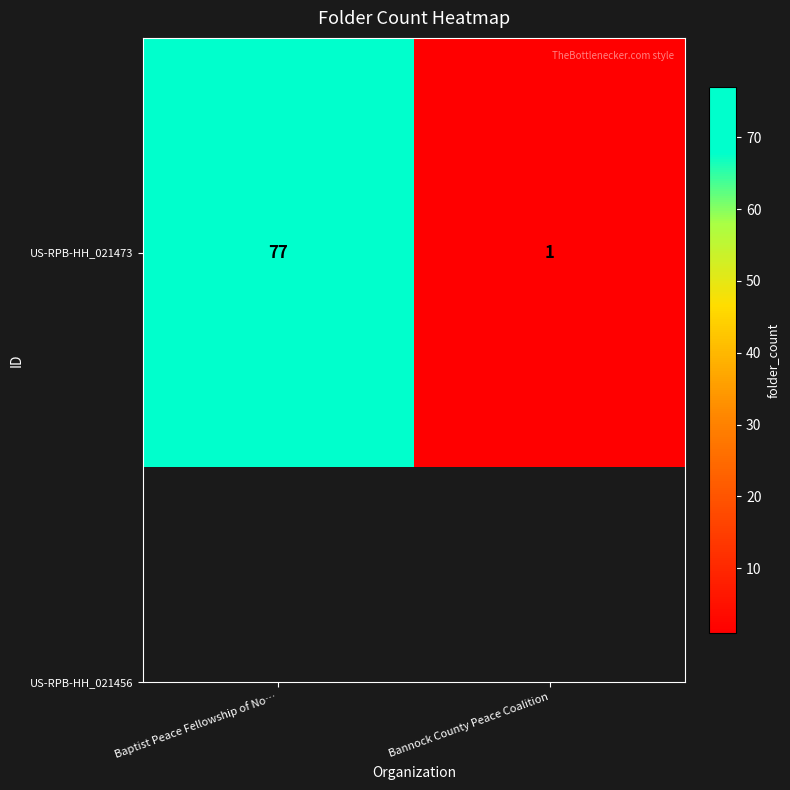

What is the approximate value at Baptist Peace Fellowship of No…?

77